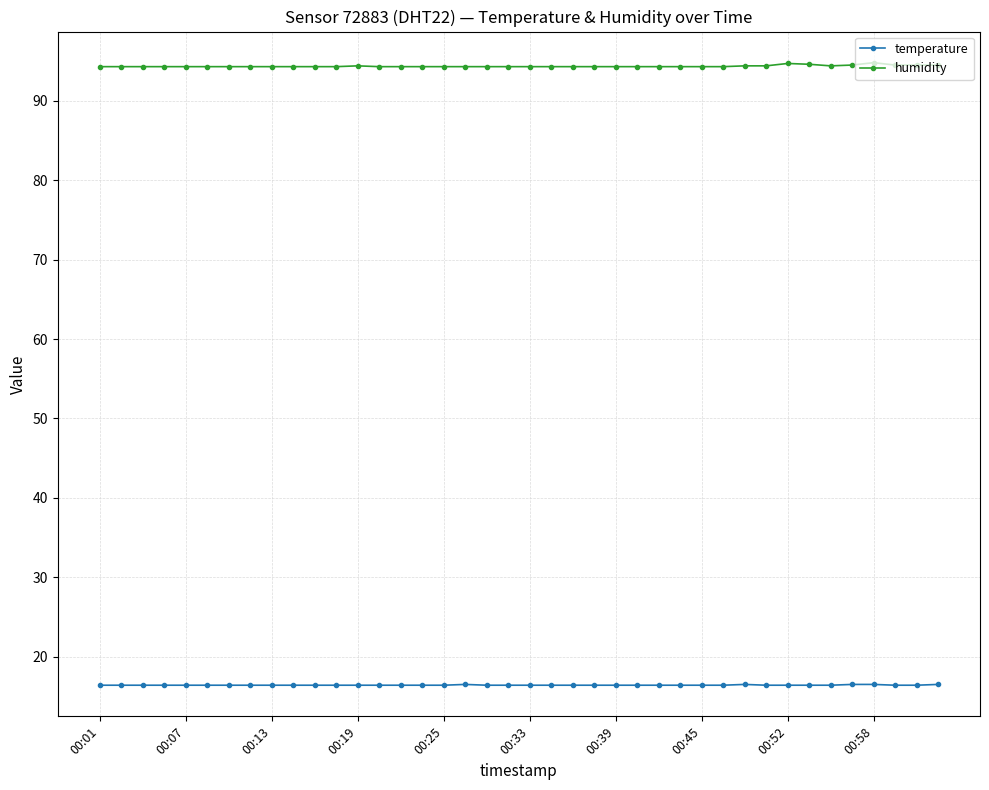

What is the difference between the second highest and second lowest values in the temperature series?

0.1